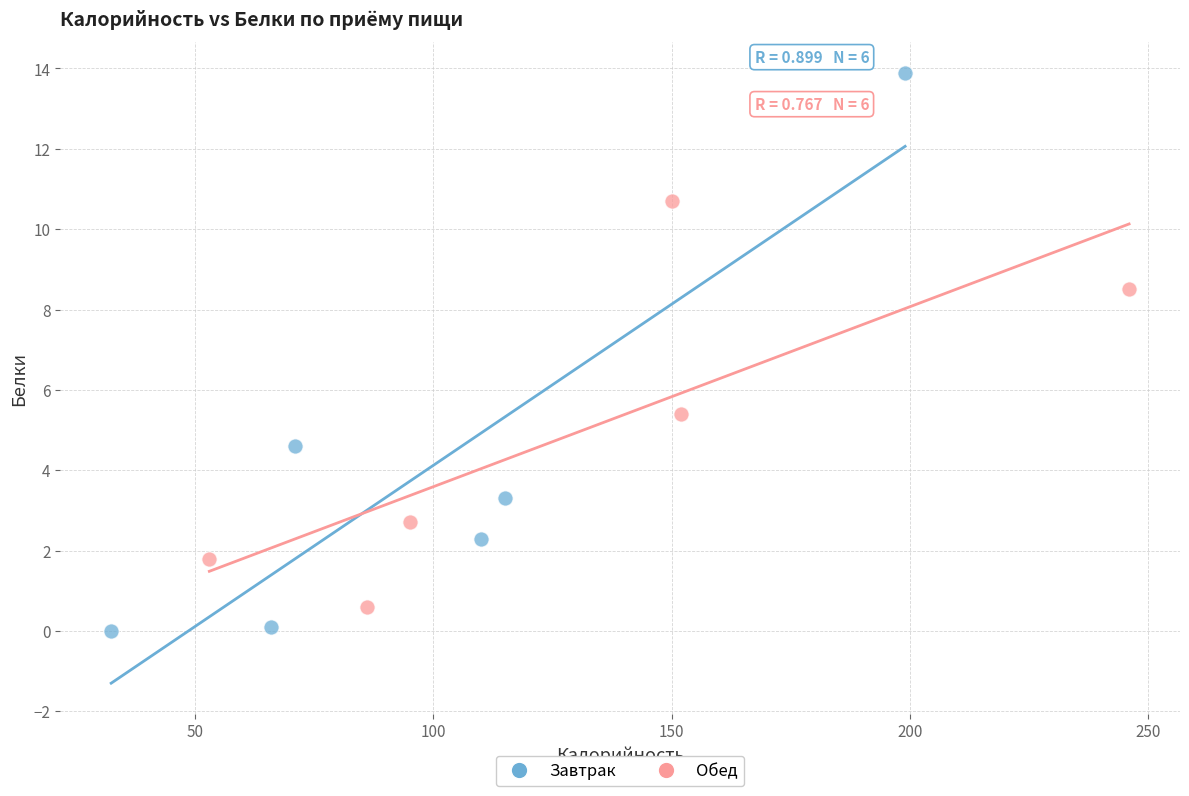

What are all the series names shown in the legend?

Завтрак, Обед